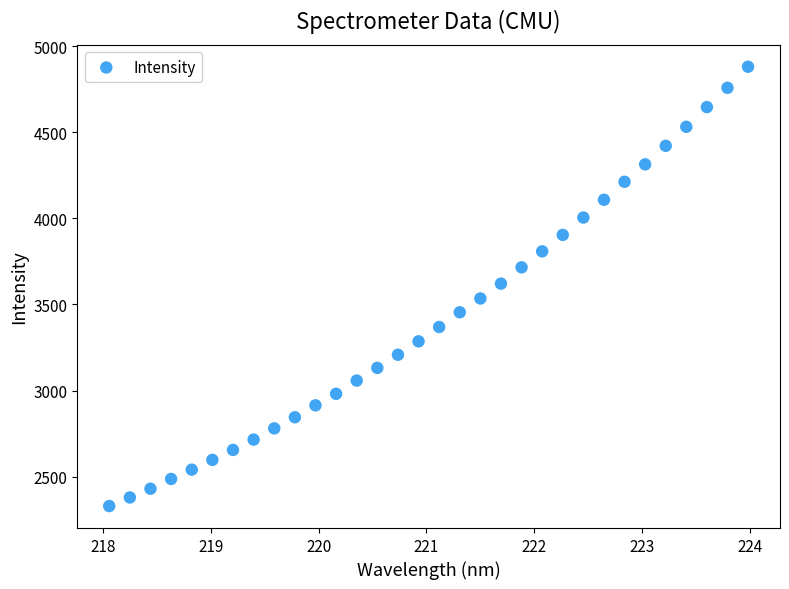

What is the range of X values (max minus min)?

5.9